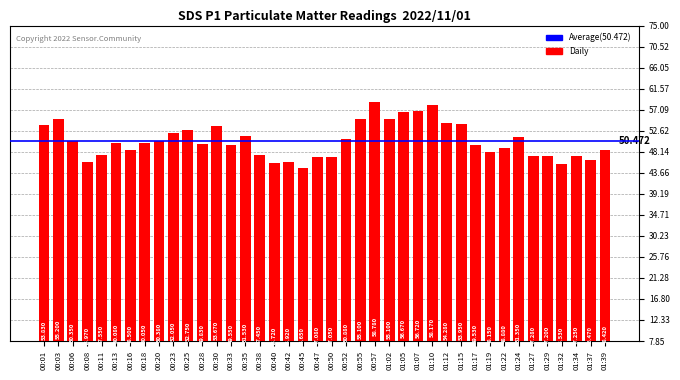

Where is the data nearest to the value 51?

00:52